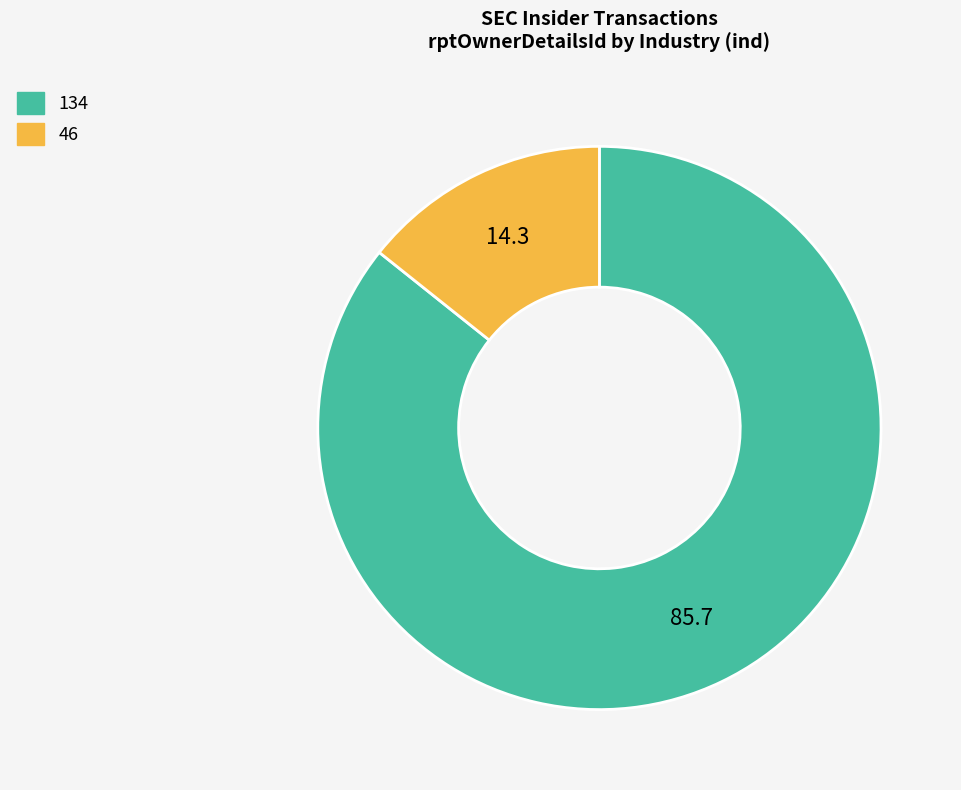

Which category has the smallest portion of the pie?

46